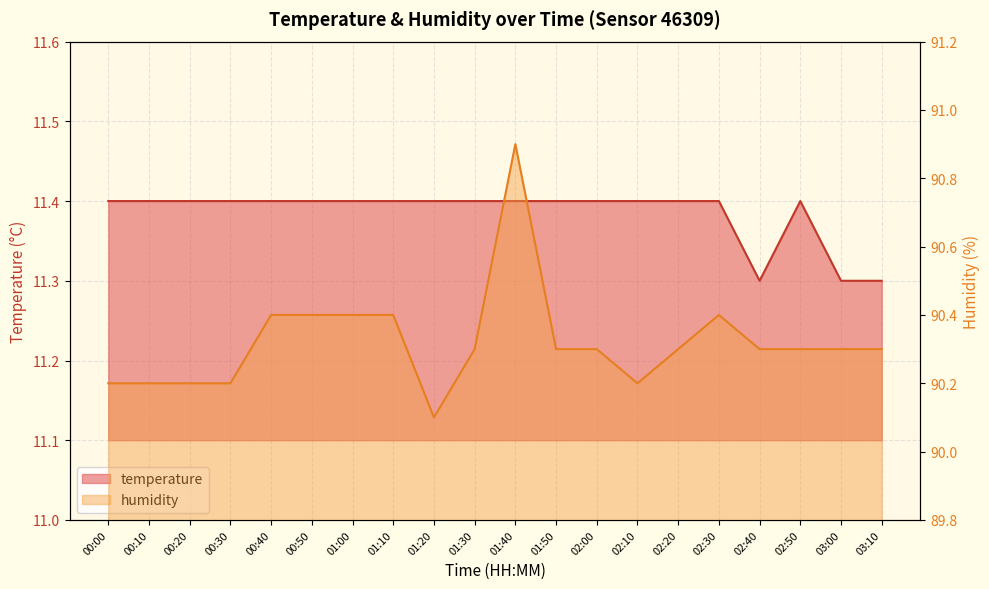

What is the minimum value shown in the chart?

11.3